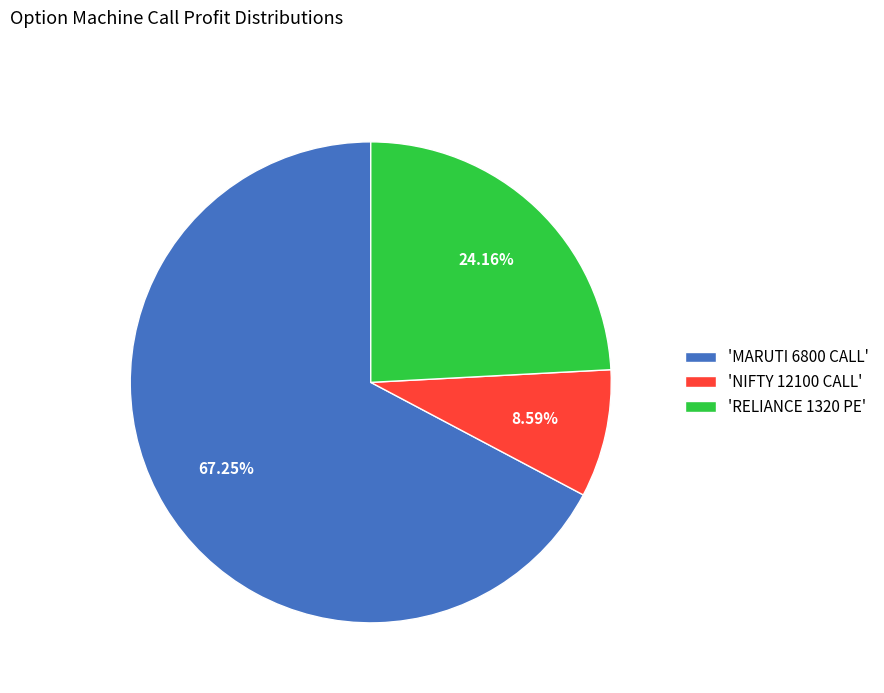

Is there any slice that represents more than half of the pie?

Yes